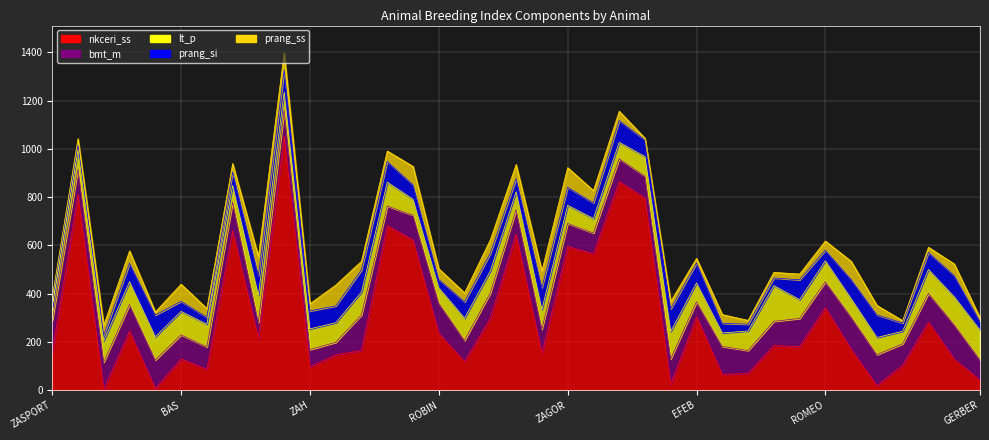

Which series changed the most between LOS and MOBIK?

nkceri_ss